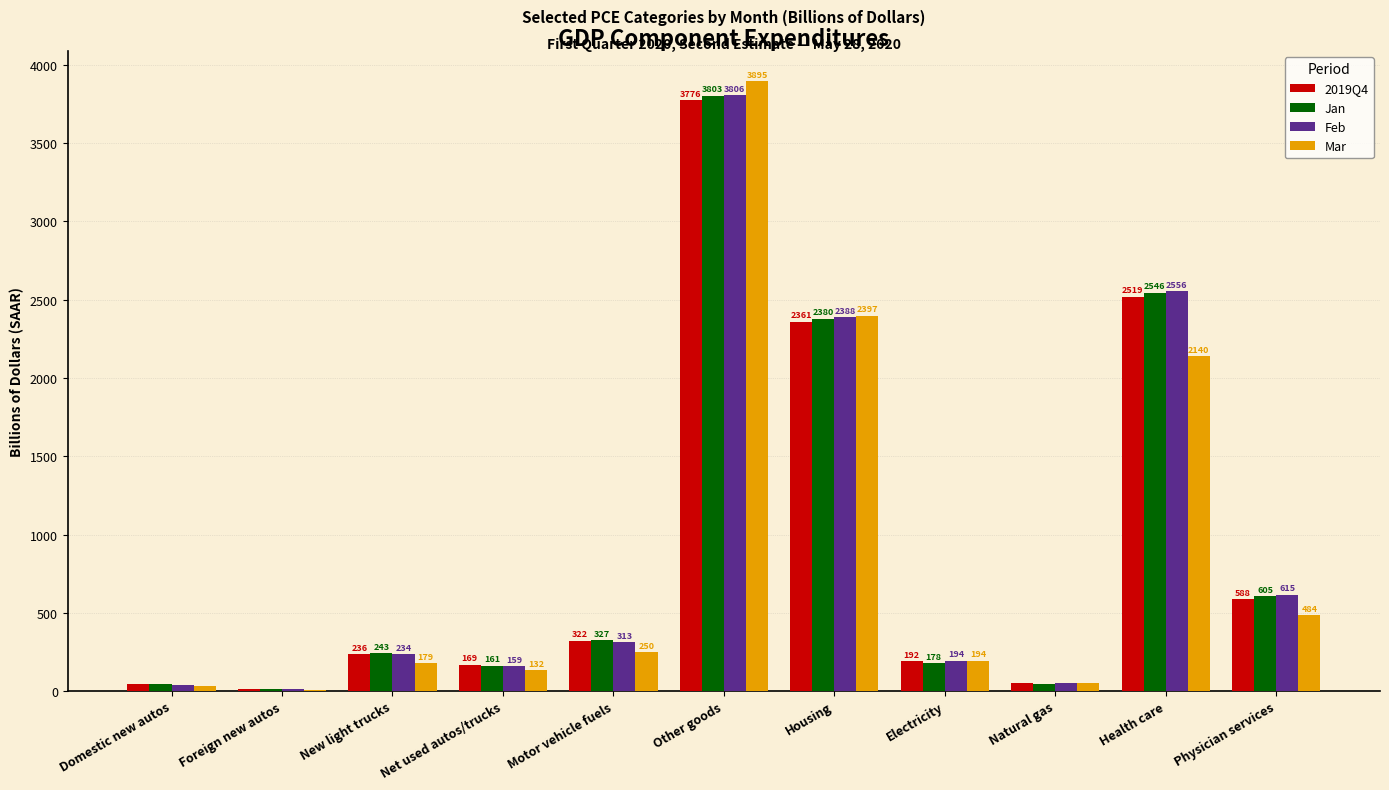

What is the greatest value displayed?

3895.3